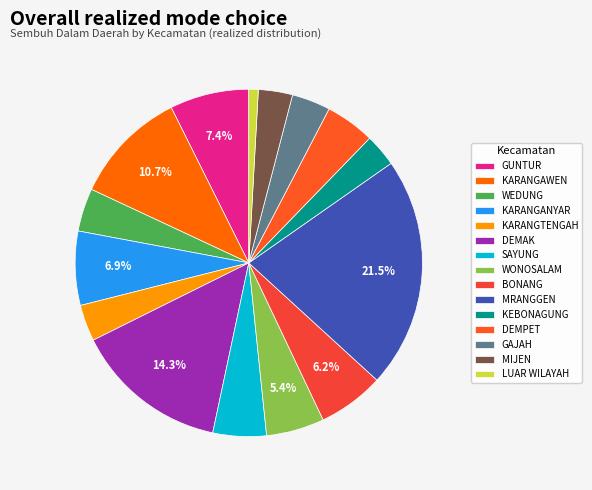

Which has a higher value, MIJEN or SAYUNG?

SAYUNG